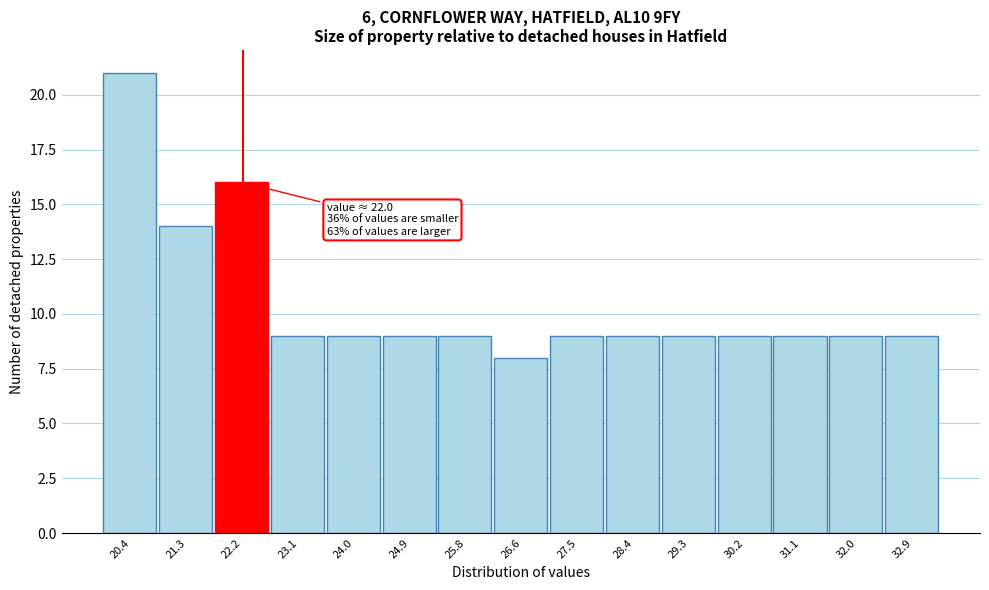

Which range on the x-axis has the tallest bar?

20.0 to 20.9